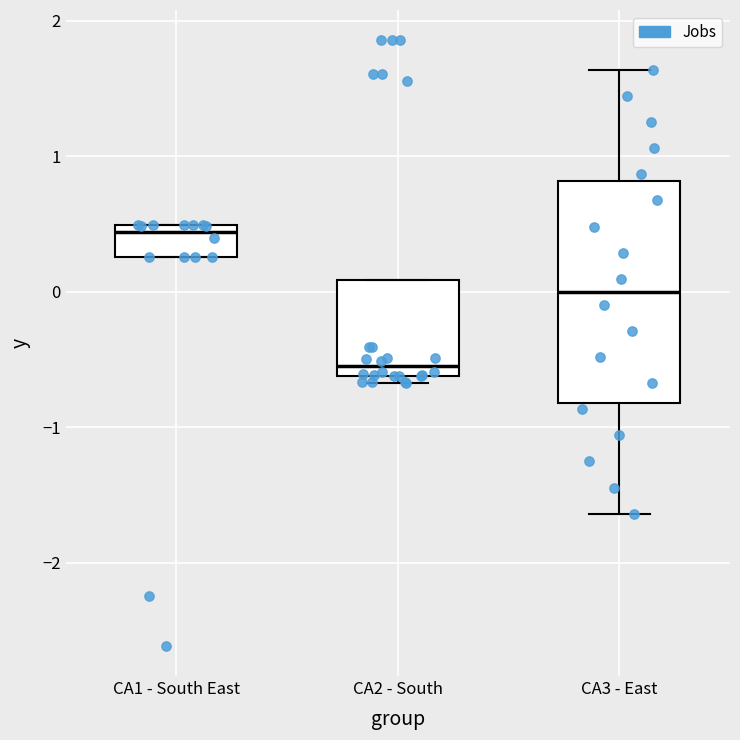

Reading left to right, read every box against the y-axis: the position of its median line, the range the box covers, and the ends of its whiskers. The values are not printed on the chart, so give them approximately, as read against the axis.

CA1 - South East: median 0.4, box 0.3 to 0.5, whiskers 0.3 to 0.5
CA2 - South: median -0.5, box -0.6 to 0.1, whiskers -0.7 to 0.1
CA3 - East: median 0.0, box -0.8 to 0.8, whiskers -1.6 to 1.6